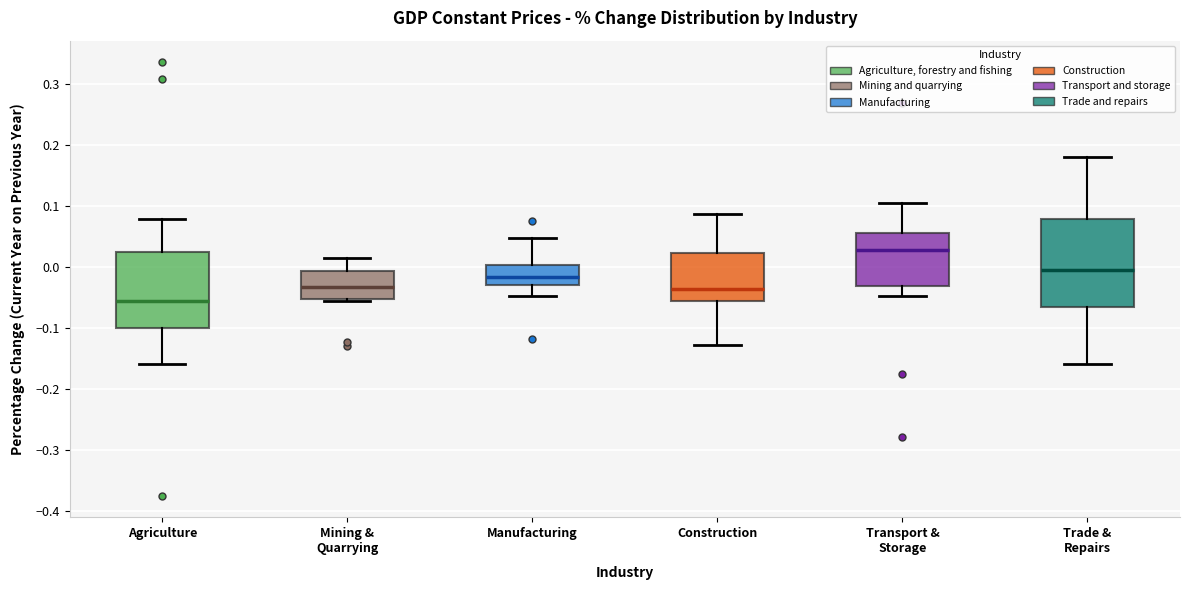

Where is the lower edge of the box for Construction on the y-axis? The values are not printed on the chart, so give them approximately, as read against the axis.

-0.05